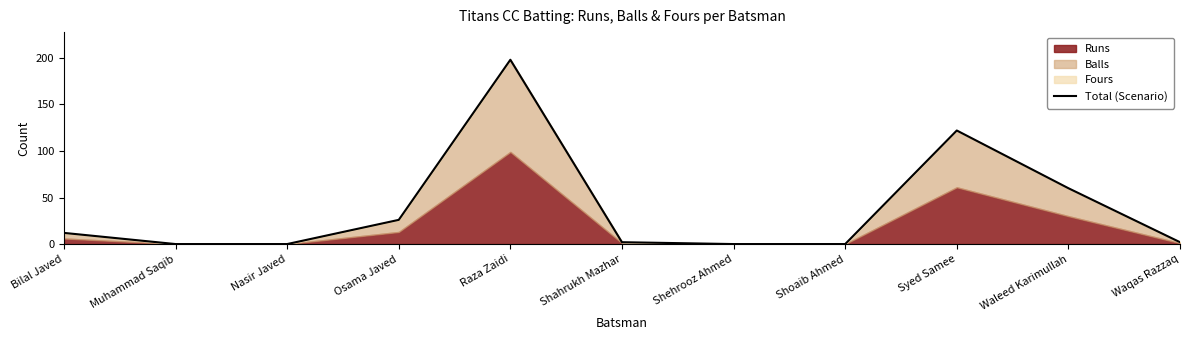

What is the label of the 10th point from the right?

Muhammad Saqib